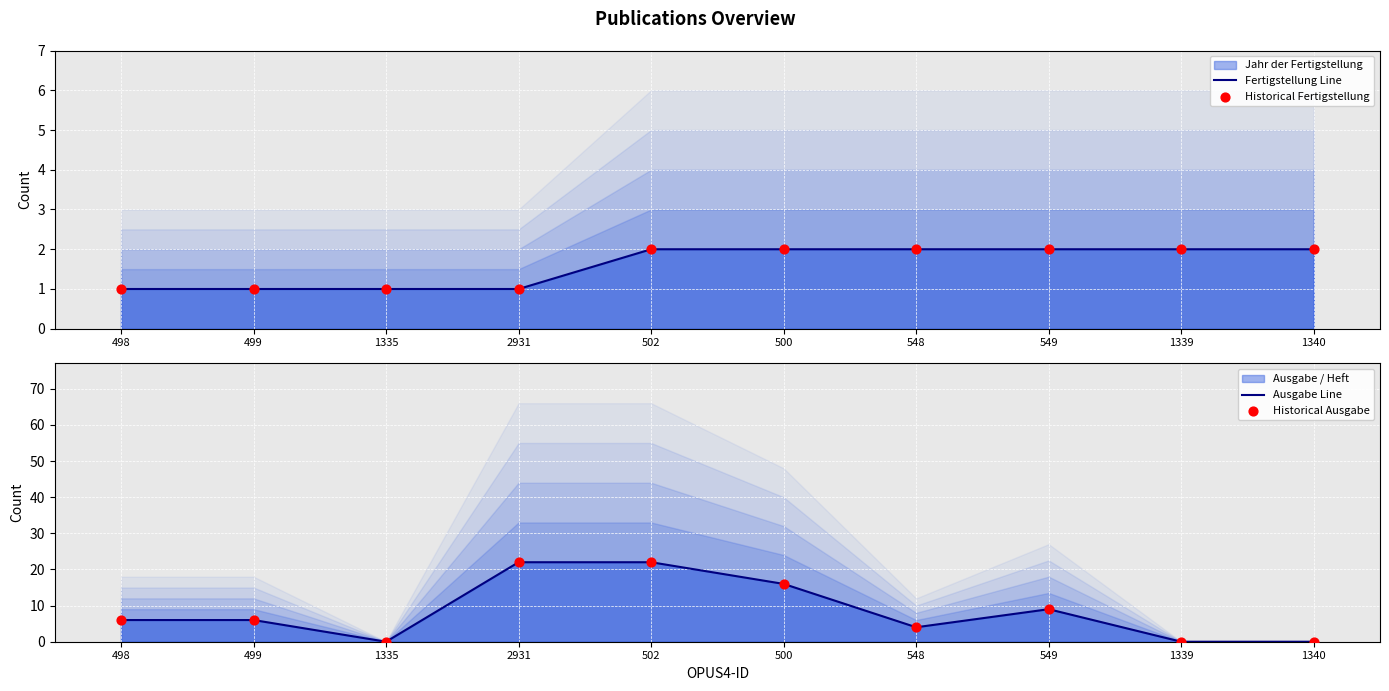

Which series reaches the minimum Y coordinate?

Ausgabe Line